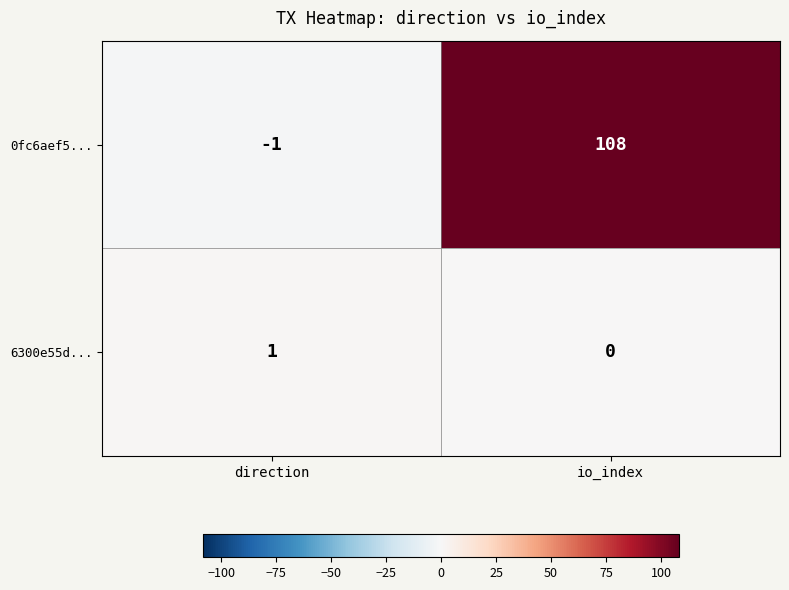

Is the value of 6300e55d... at direction greater than the value of 0fc6aef5... at direction?

Yes